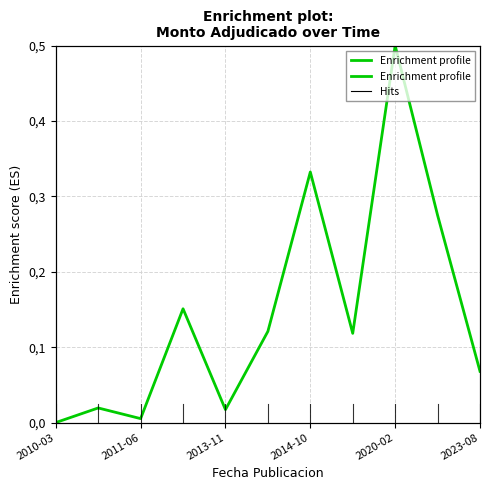

What is the difference between the values at 2014-10 and 2023-08?

0.3